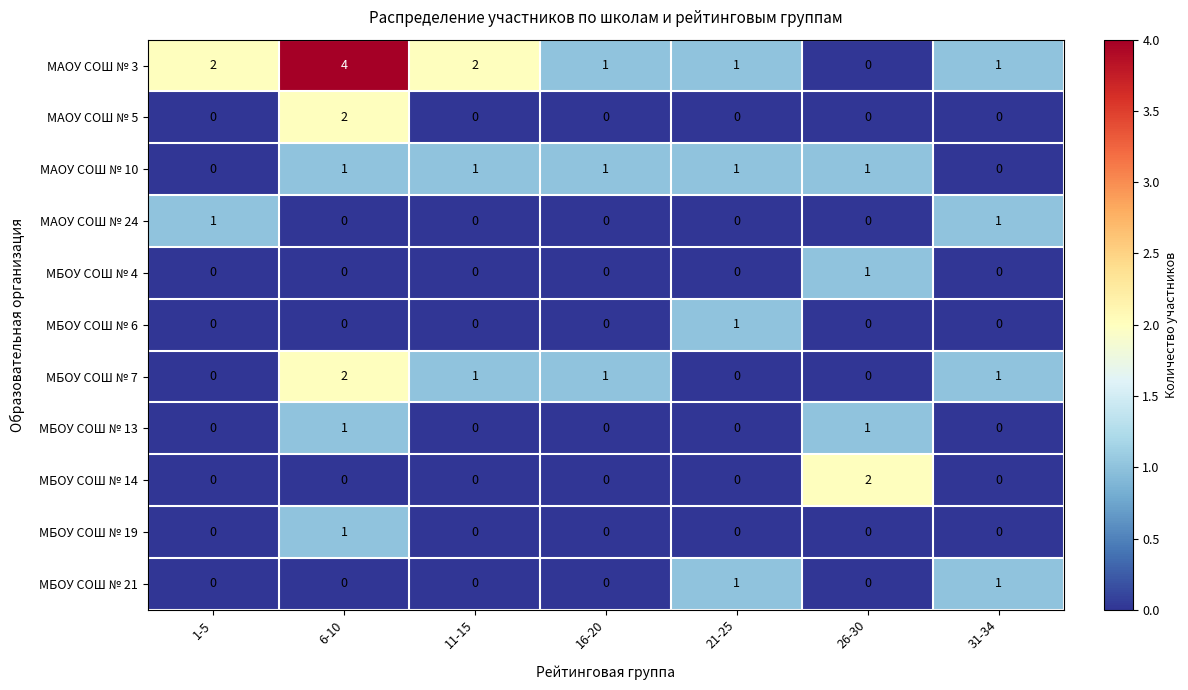

What is the difference between the highest and lowest values at 1-5?

2